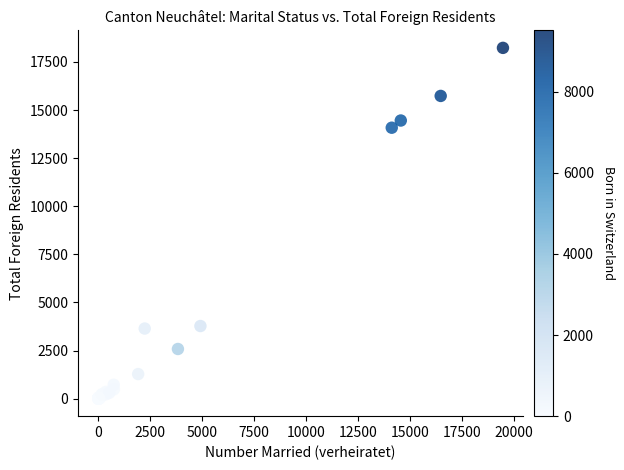

What Y value in the scatter plot is closest to 9118?

14084